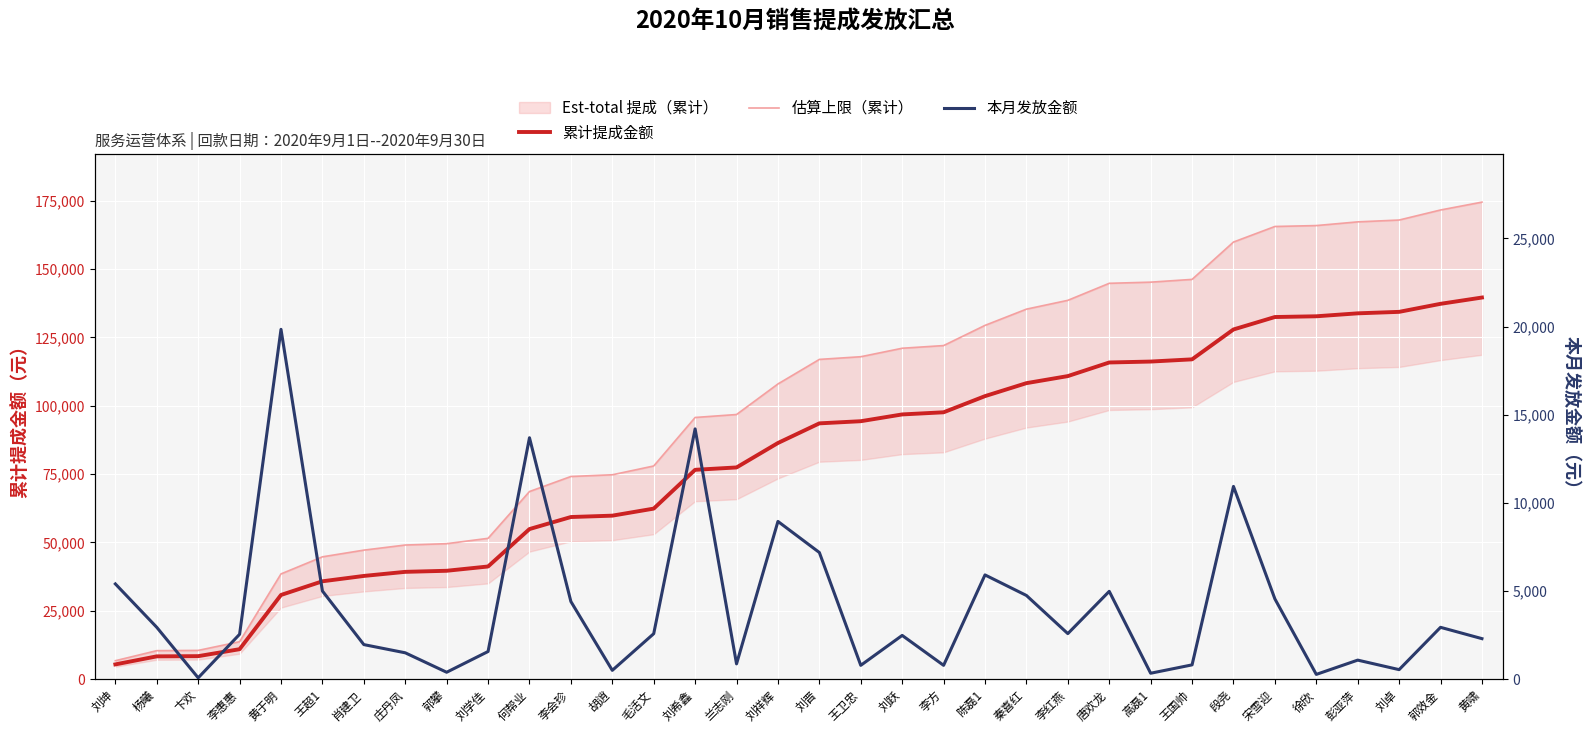

Reading left to right, what are all the values shown in this chart?

累计提成金额: 5402.0	8342.0	8417.0	10963.0	30804.0	35805.0	37765.0	39260.0	39652.0	41220.0	54913.0	59317.0	59817.0	62395.0	76590.0	77457.0	86403.0	93587.0	94371.0	96852.0	97636.0	103548.0	108295.0	110878.0	115859.0	116195.0	117005.0	127937.0	132489.0	132759.0	133839.0	134379.0	137319.0	139617.0
估算上限（累计）: 6752.5	10427.5	10521.2	13703.8	38505.0	44756.2	47206.2	49075.0	49565.0	51525.0	68641.2	74146.2	74771.2	77993.8	95737.5	96821.2	108003.8	116983.8	117963.8	121065.0	122045.0	129435.0	135368.8	138597.5	144823.8	145243.8	146256.2	159921.2	165611.2	165948.8	167298.8	167973.8	171648.8	174521.2
本月发放金额: 5402.0	2940.0	75.0	2546.0	19841.0	5001.0	1960.0	1495.0	392.0	1568.0	13693.0	4404.0	500.0	2578.0	14195.0	867.0	8946.0	7184.0	784.0	2481.0	784.0	5912.0	4747.0	2583.0	4981.0	336.0	810.0	10932.0	4552.0	270.0	1080.0	540.0	2940.0	2298.0